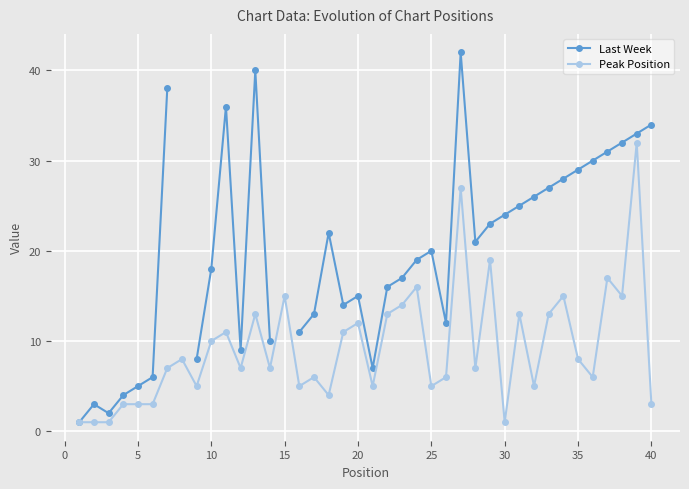

True or false: Peak Position has a value of 5 at 25.

True